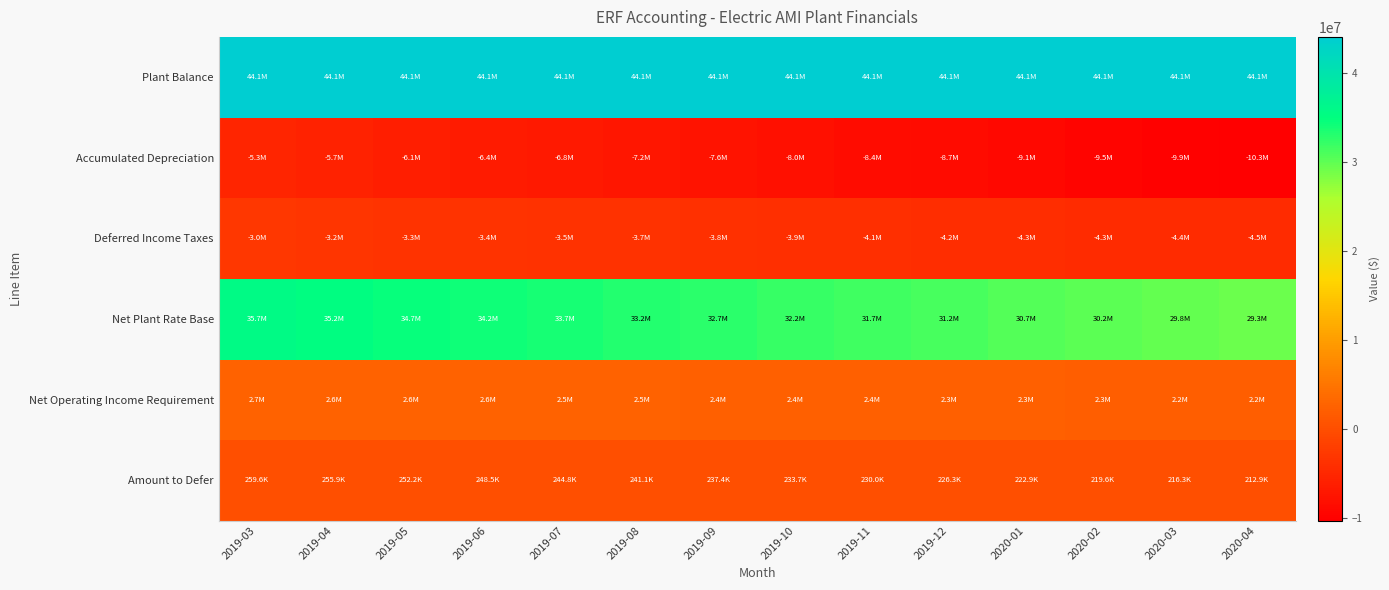

How many series are shown in this chart?

6